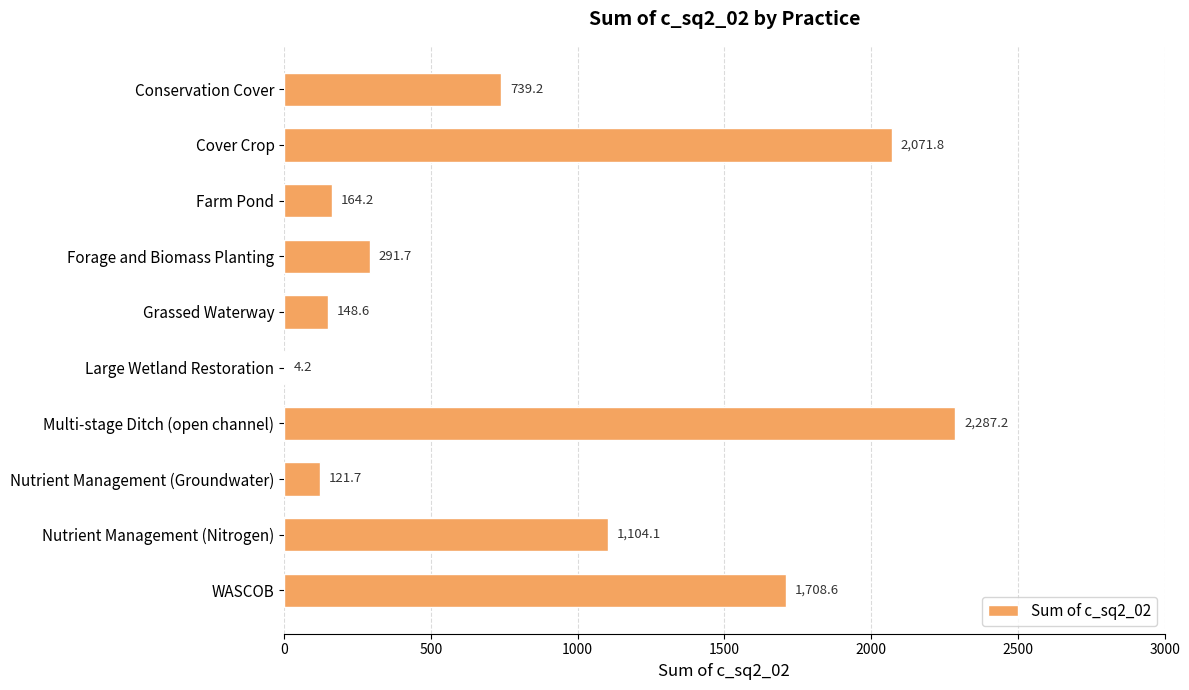

What is the average value?

864.1